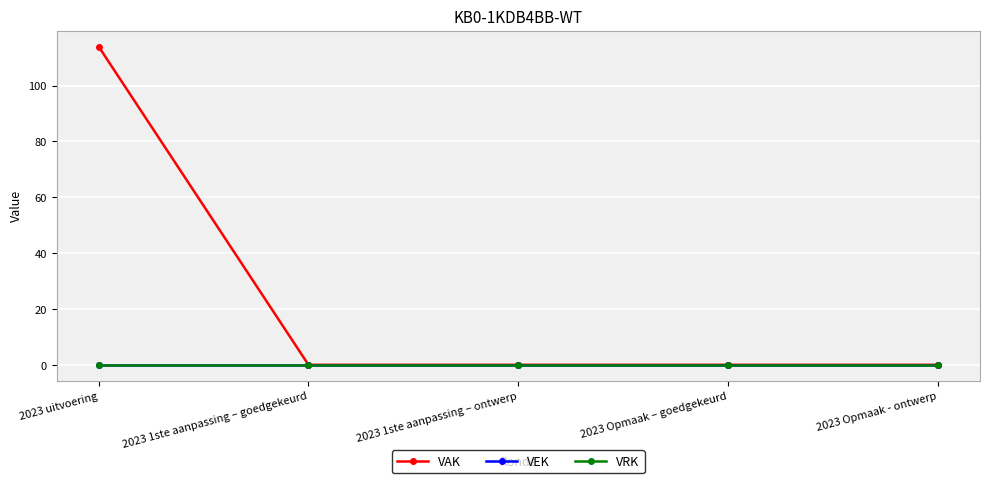

True or false: VRK has more than 0 points higher than both neighbors.

False